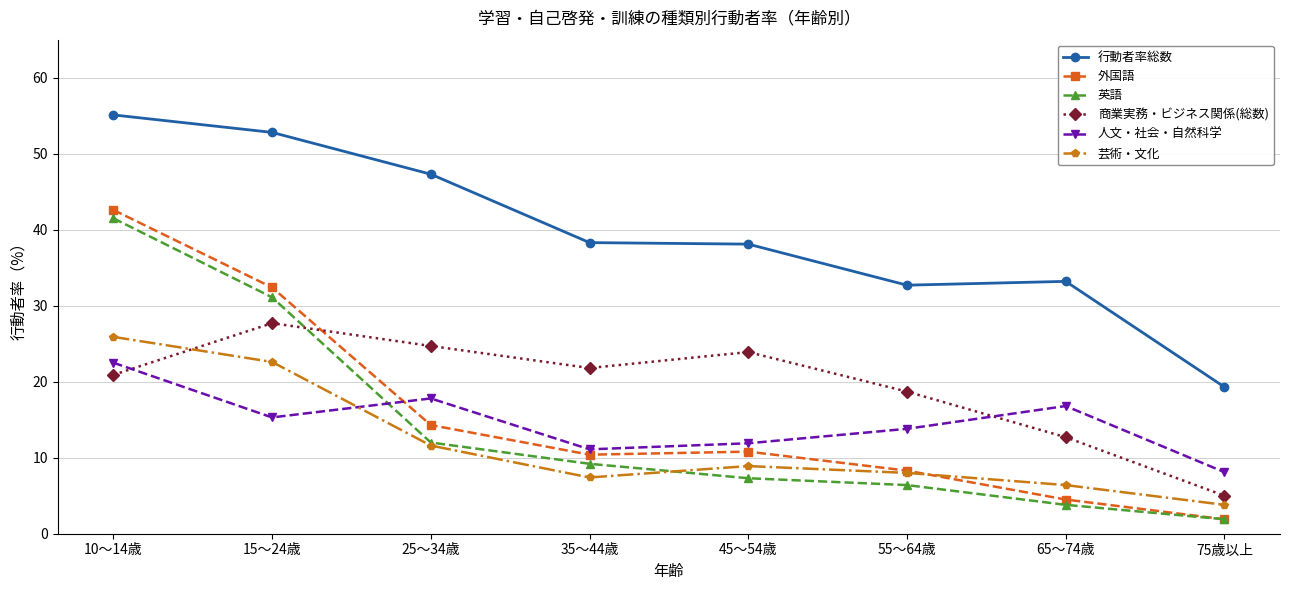

What is the maximum value shown in the chart?

55.1